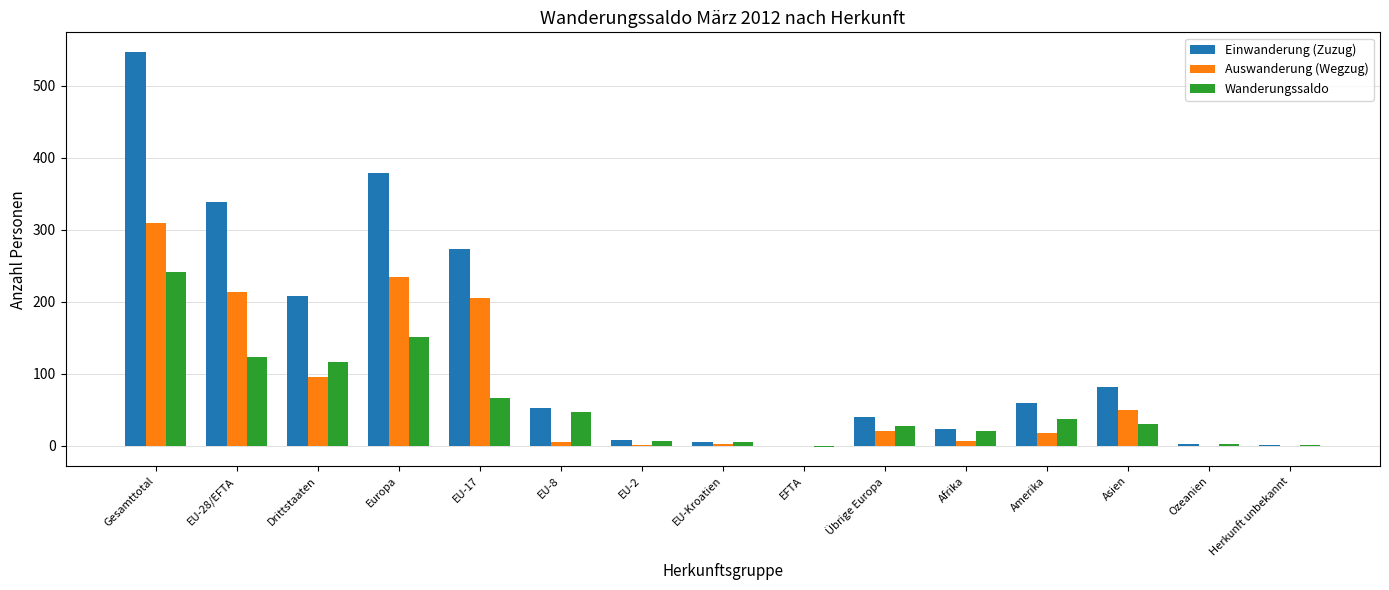

Which category has the highest value in the Einwanderung (Zuzug) series?

Gesamttotal